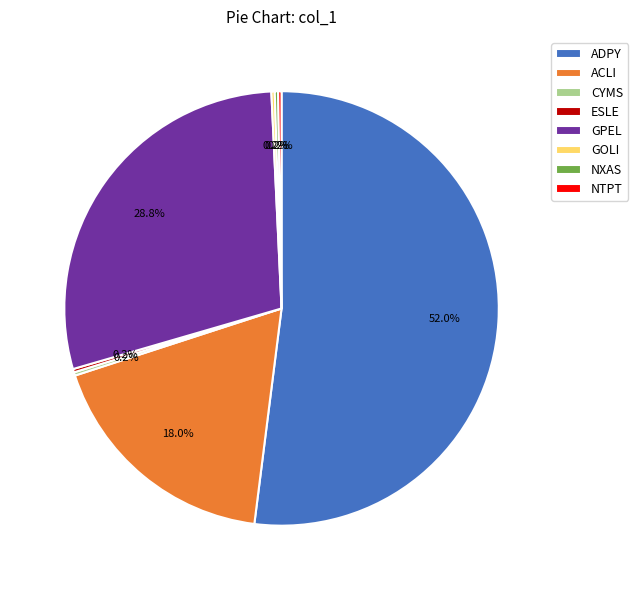

What percentage is NOT represented by ACLI?

82.0%